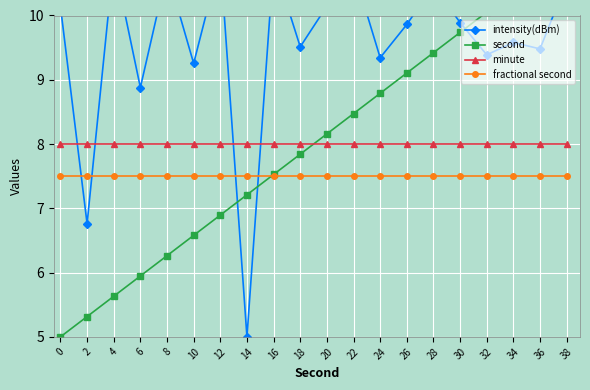

What is the sum of all minute values?

160.0